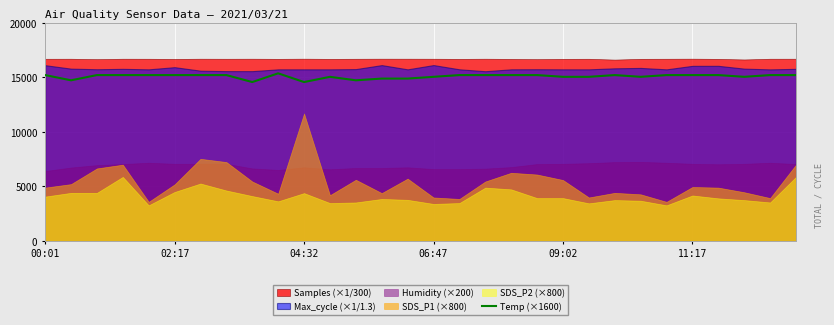

How many lines are shown in the chart?

1